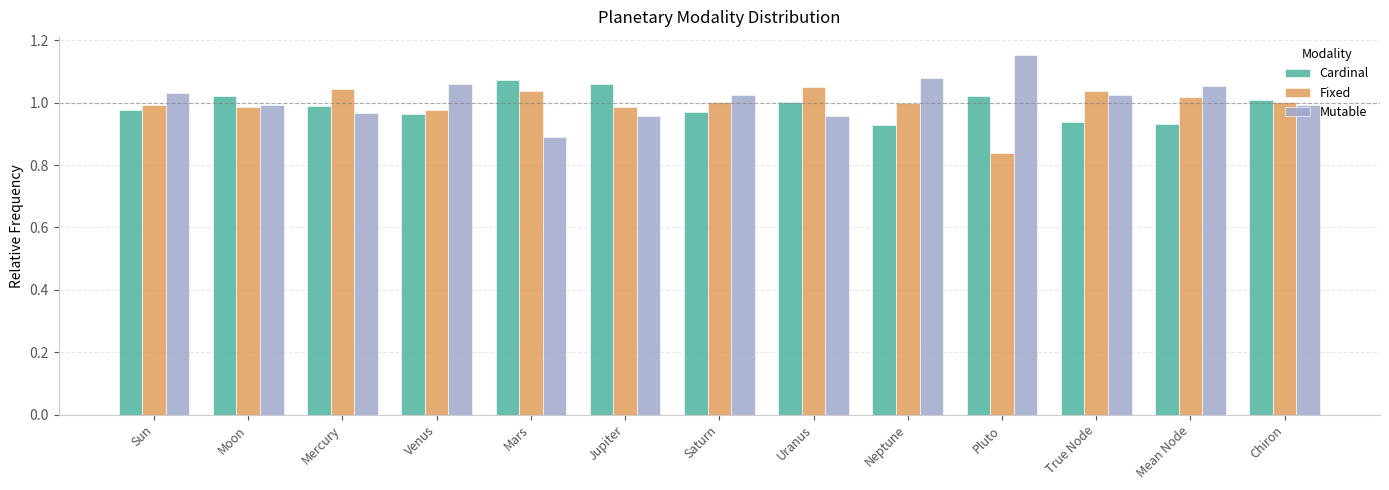

Count the number of data series in this chart.

3